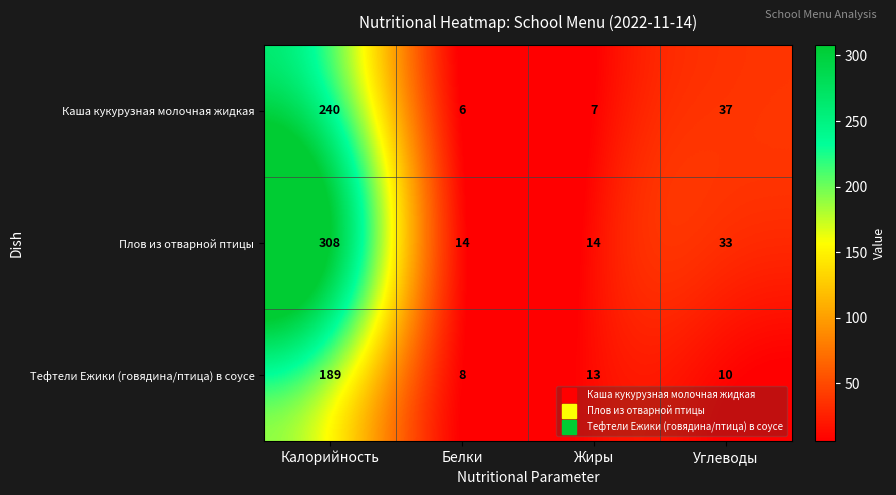

What is the minimum value for Каша кукурузная молочная жидкая?

6